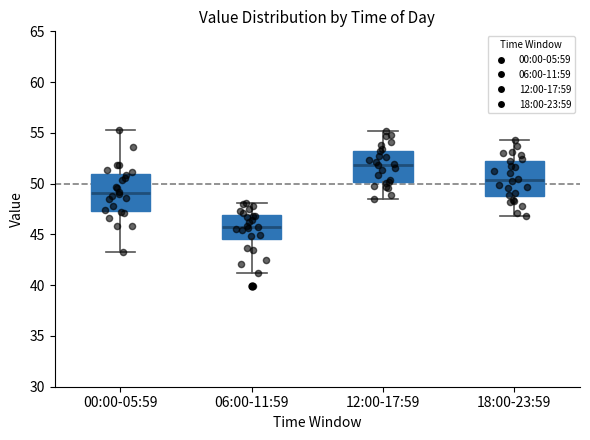

Reading left to right, transcribe this box plot: for each box, give where its median line is, the range the box spans, and where its two whiskers end, as read against the y-axis. The values are not printed on the chart, so give them approximately, as read against the axis.

00:00-05:59: median 49.0, box 47.5 to 51.0, whiskers 43.5 to 55.5
06:00-11:59: median 46.0, box 44.5 to 47.0, whiskers 41.0 to 48.0
12:00-17:59: median 52.0, box 50.0 to 53.5, whiskers 48.5 to 55.0
18:00-23:59: median 50.5, box 49.0 to 52.5, whiskers 47.0 to 54.5